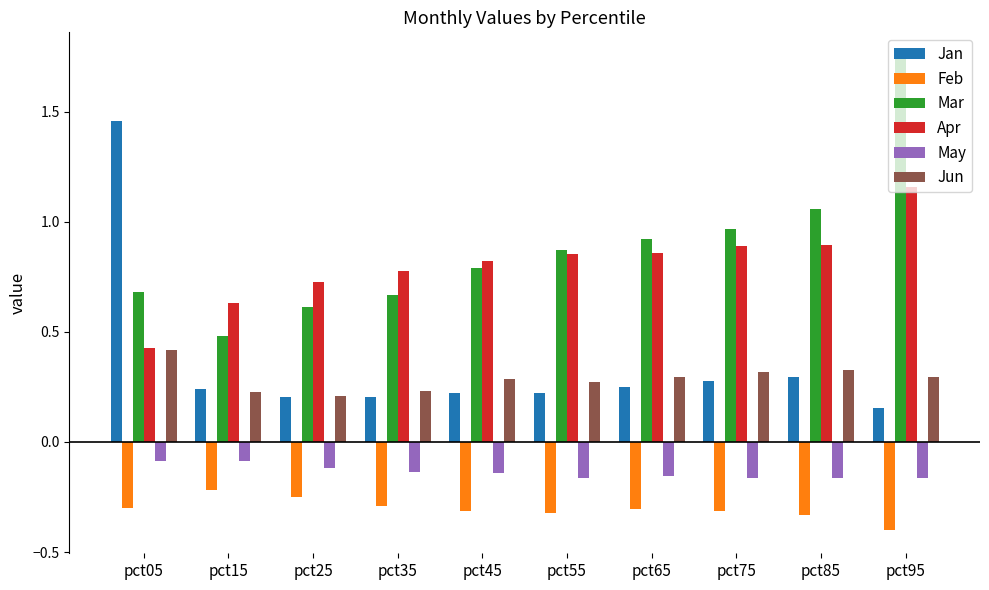

Between pct85 and pct95, which series saw the biggest shift?

Mar